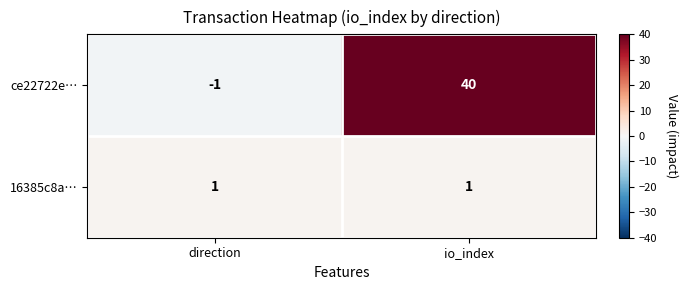

At how many categories does at least one series exceed 29?

1